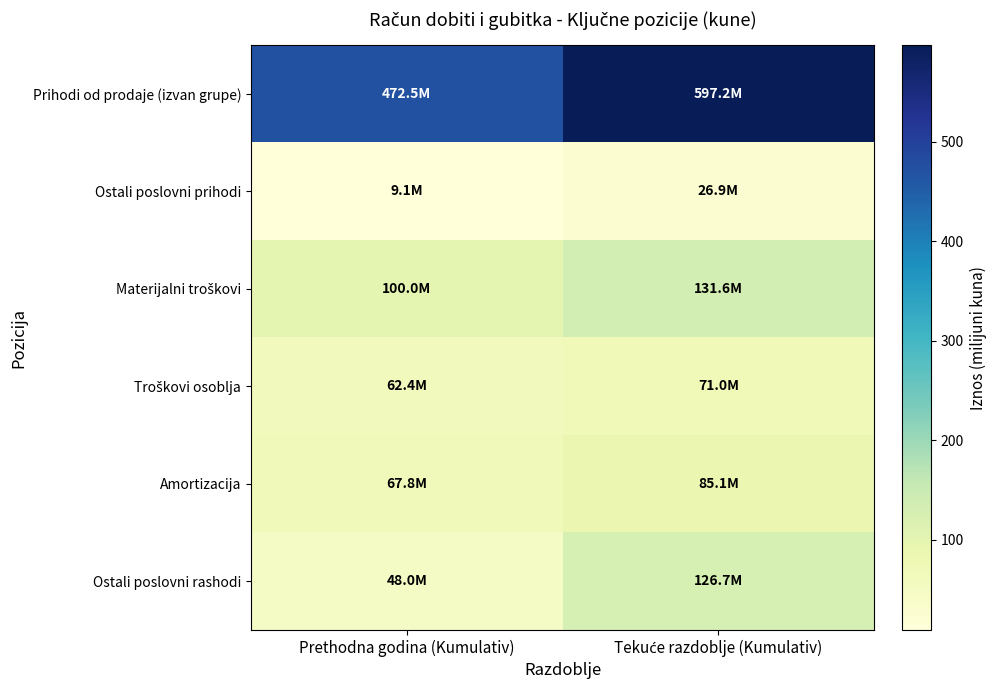

What is the total value across all series at Tekuće razdoblje (Kumulativ)?

1038.6